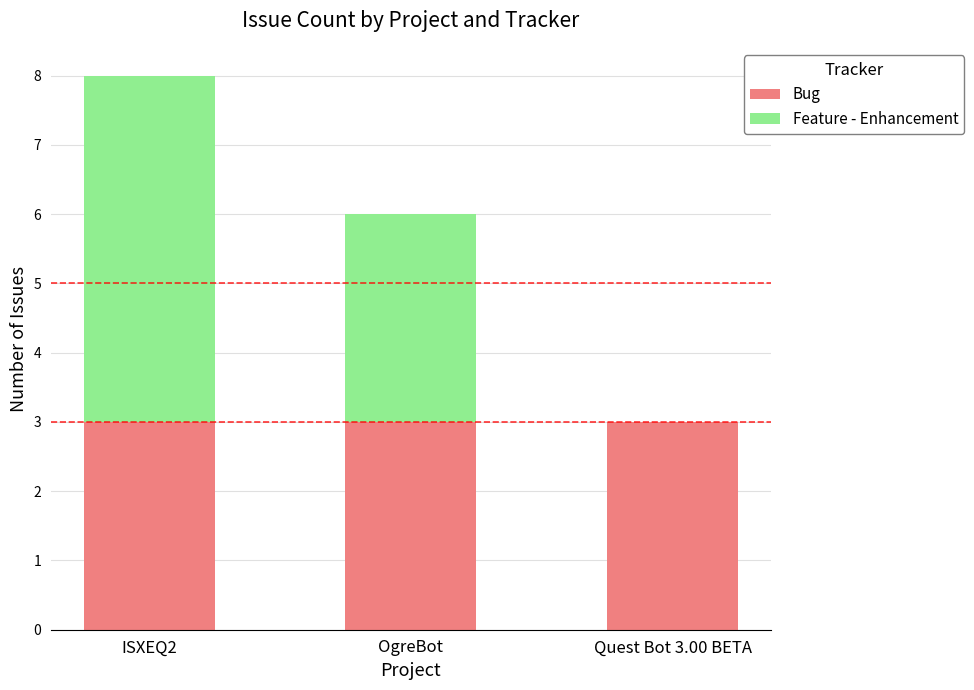

At which category is the sum across all series the highest?

ISXEQ2